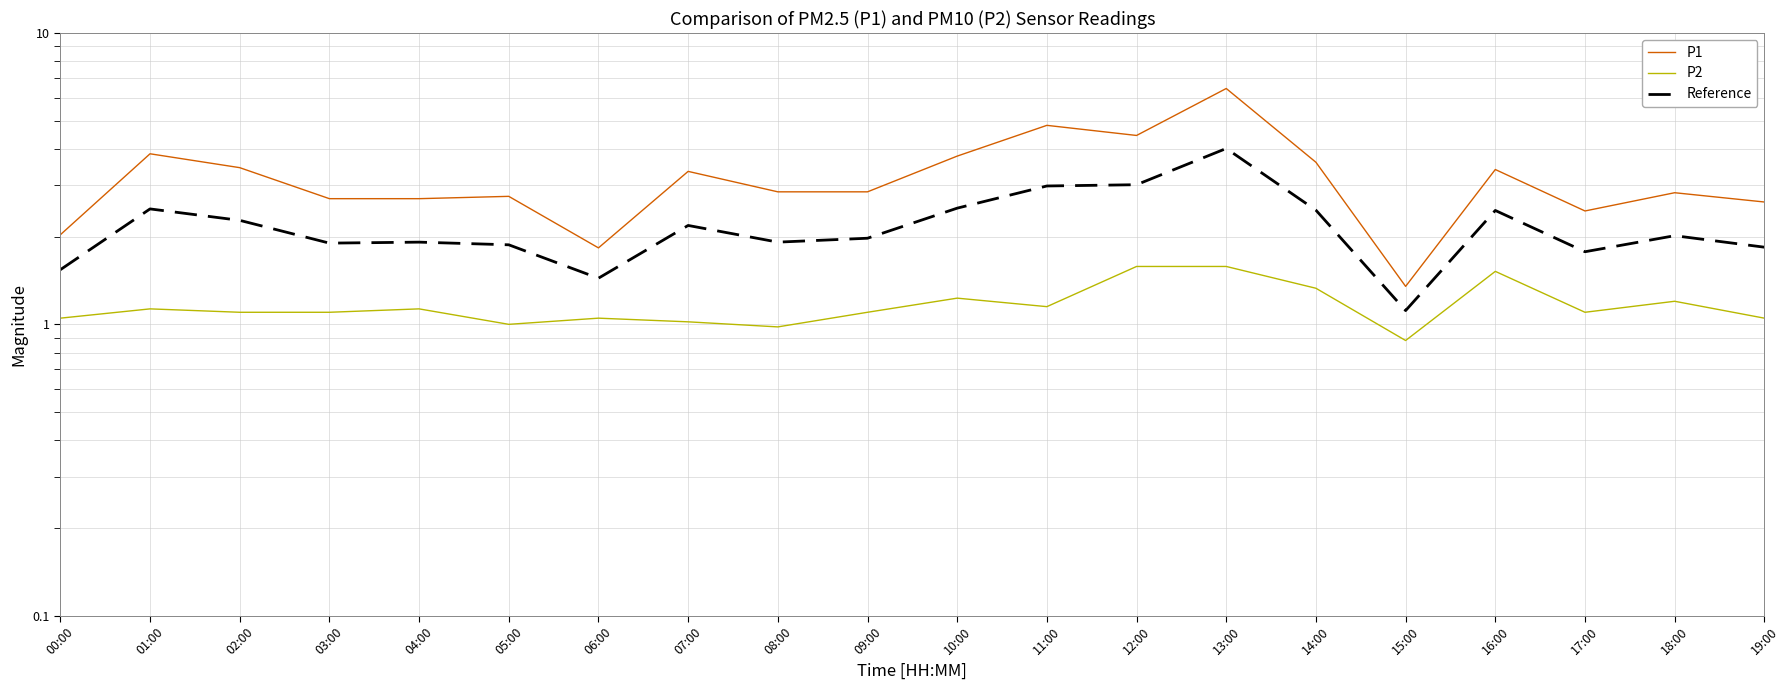

How many interior local valleys does the P2 series have?

5